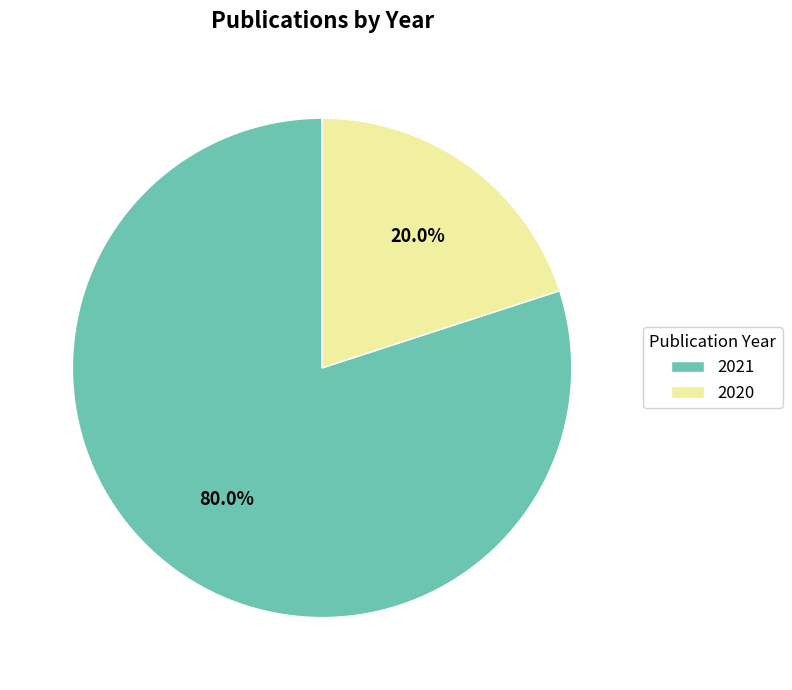

Does any single category account for the majority?

Yes